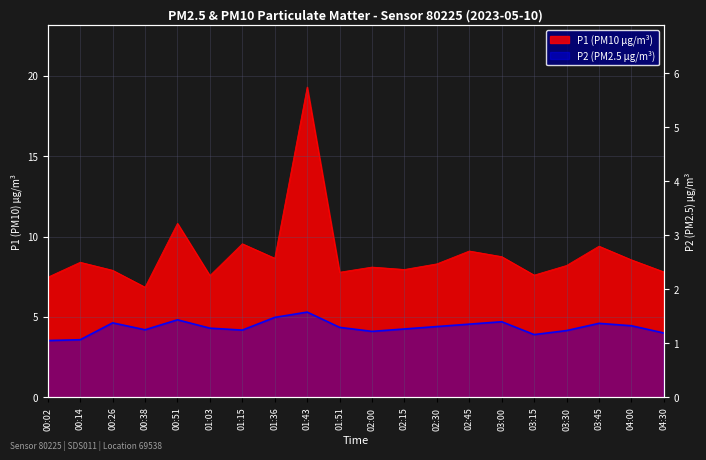

The value of P2 at 02:45 is 4.5. True or false?

True